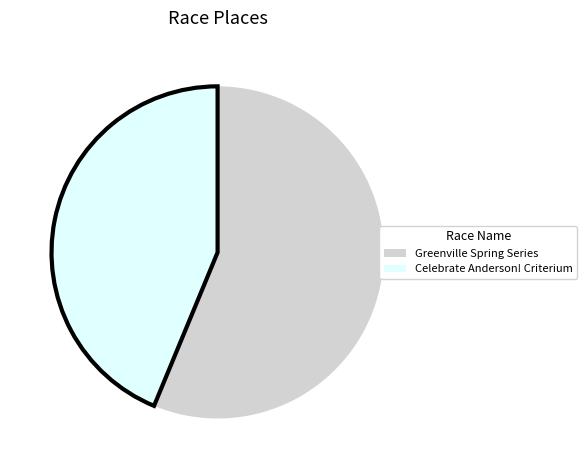

Is the sum of Celebrate Anderson! Criterium and Greenville Spring Series greater than half?

Yes